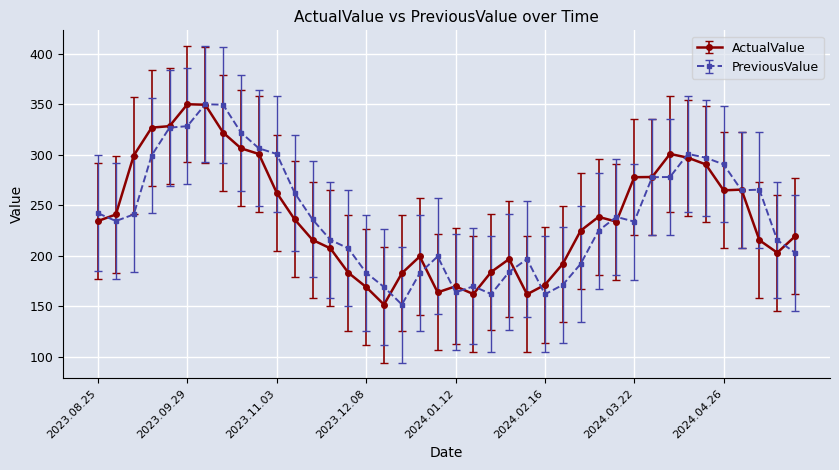

What is the greatest value displayed?

350.1